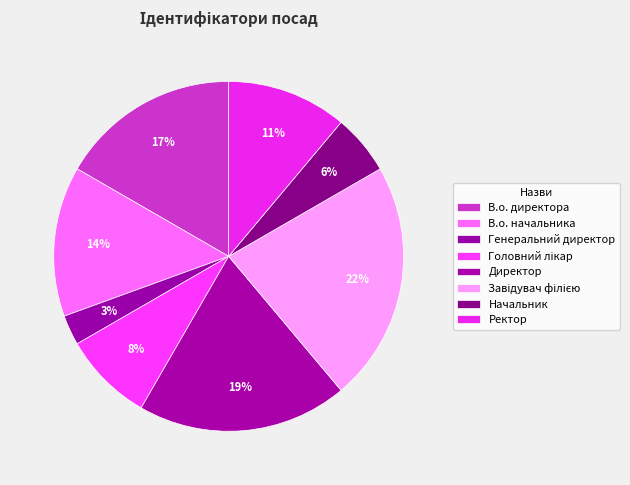

Is there a majority slice in this chart?

No